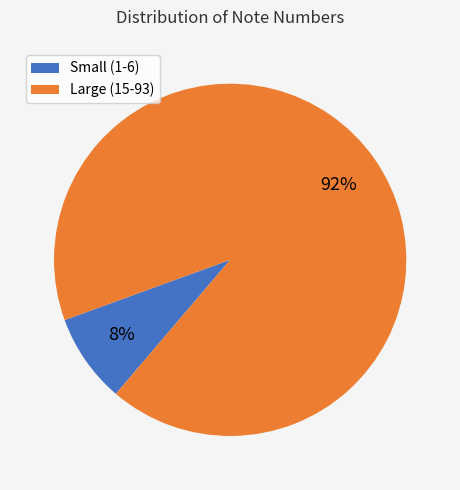

Is there any slice that represents more than half of the pie?

Yes